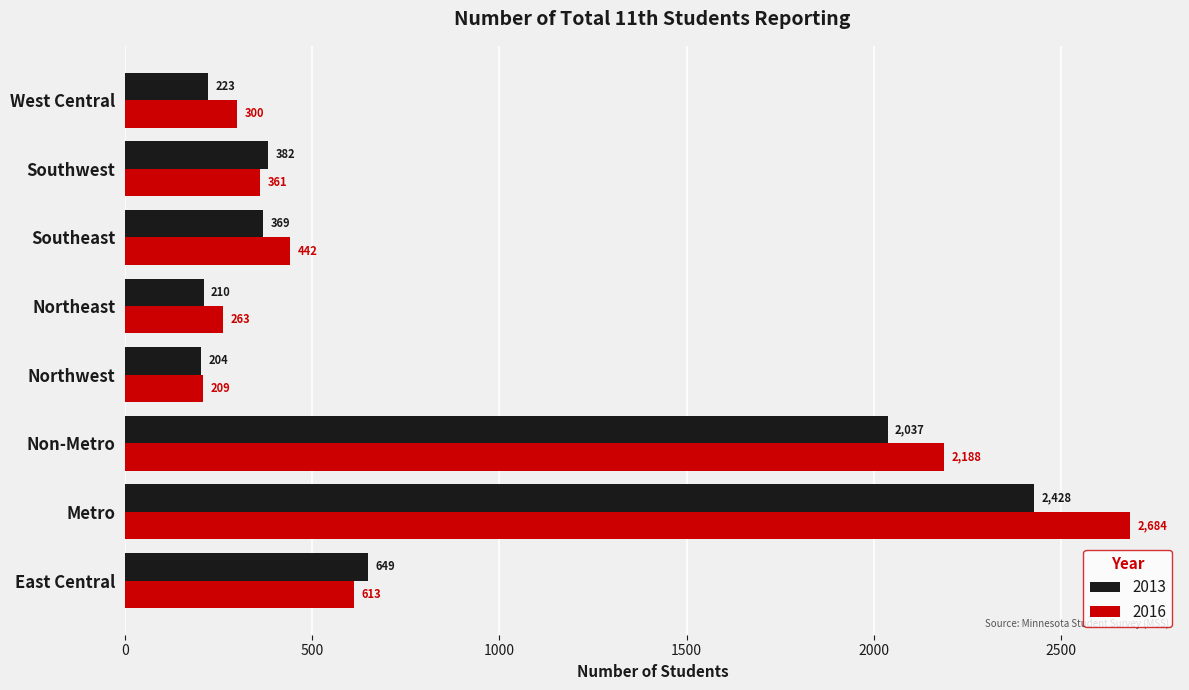

The value of 2013 at Metro is 4189. True or false?

False